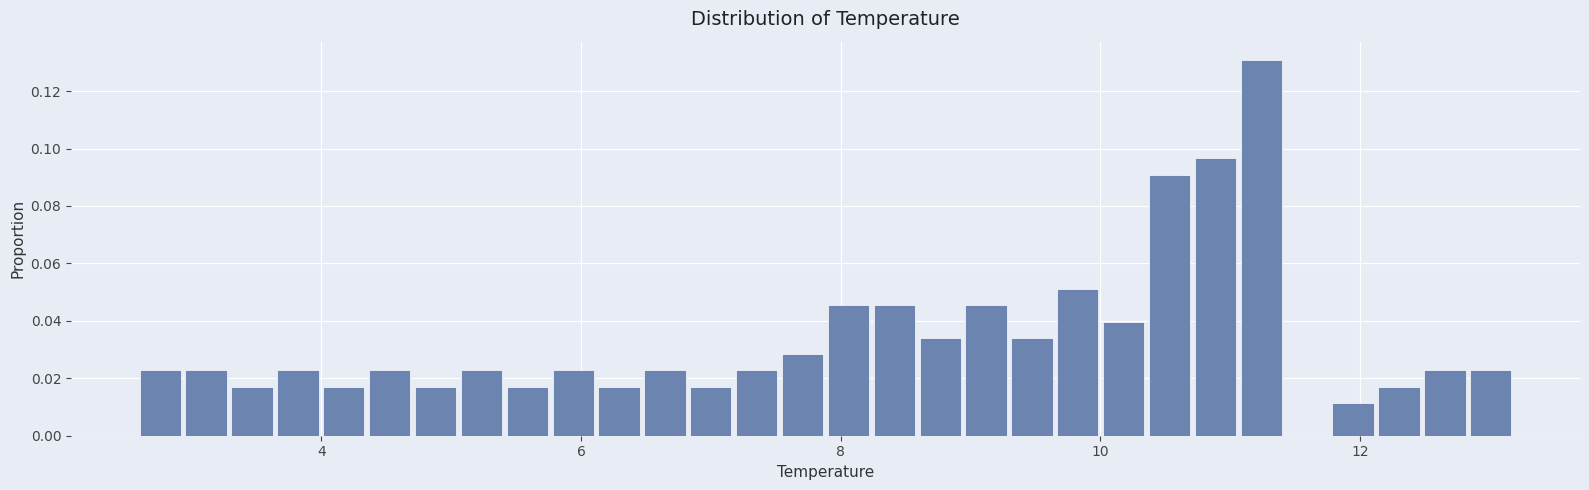

Read against the x-axis, roughly where is the centre of the tallest bar?

11.2